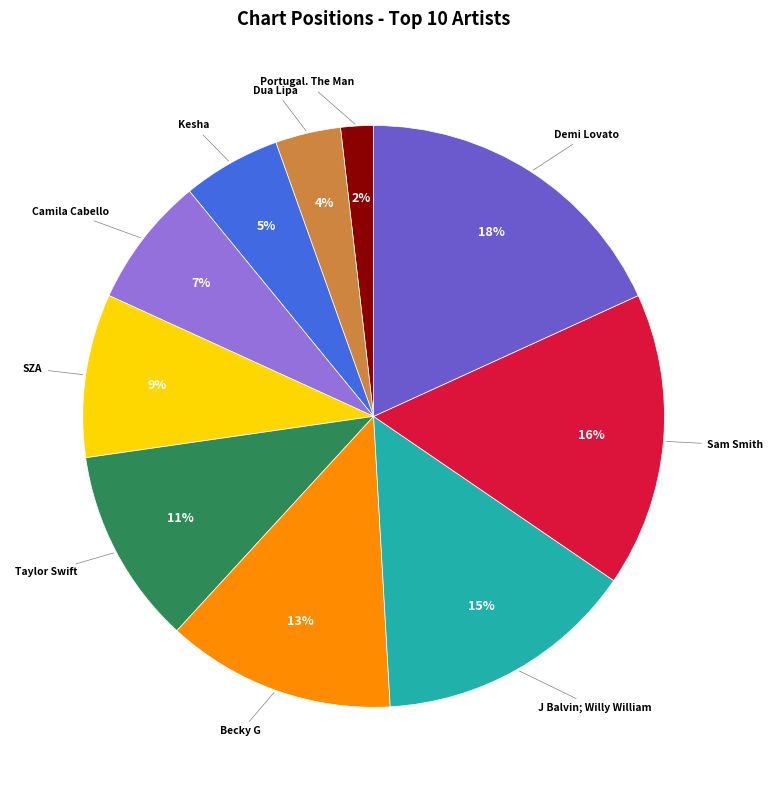

How many slices are in this pie chart?

10